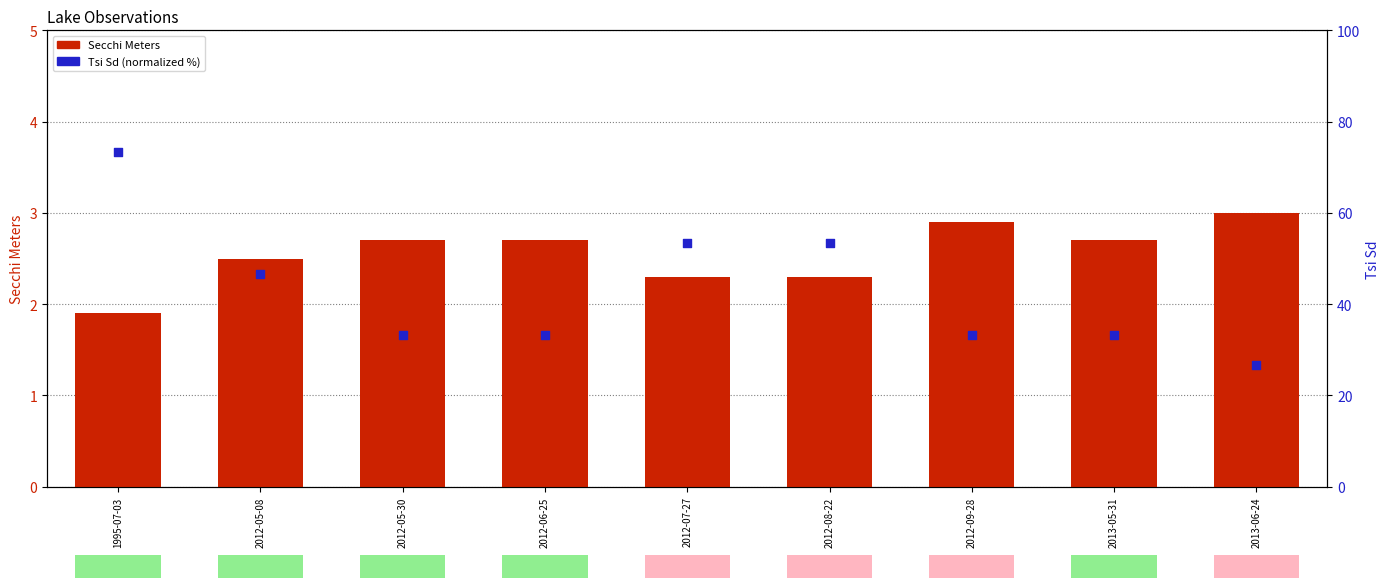

Is the value of Secchi Meters at 2012-05-08 greater than the value of Tsi Sd at 2012-08-22?

No